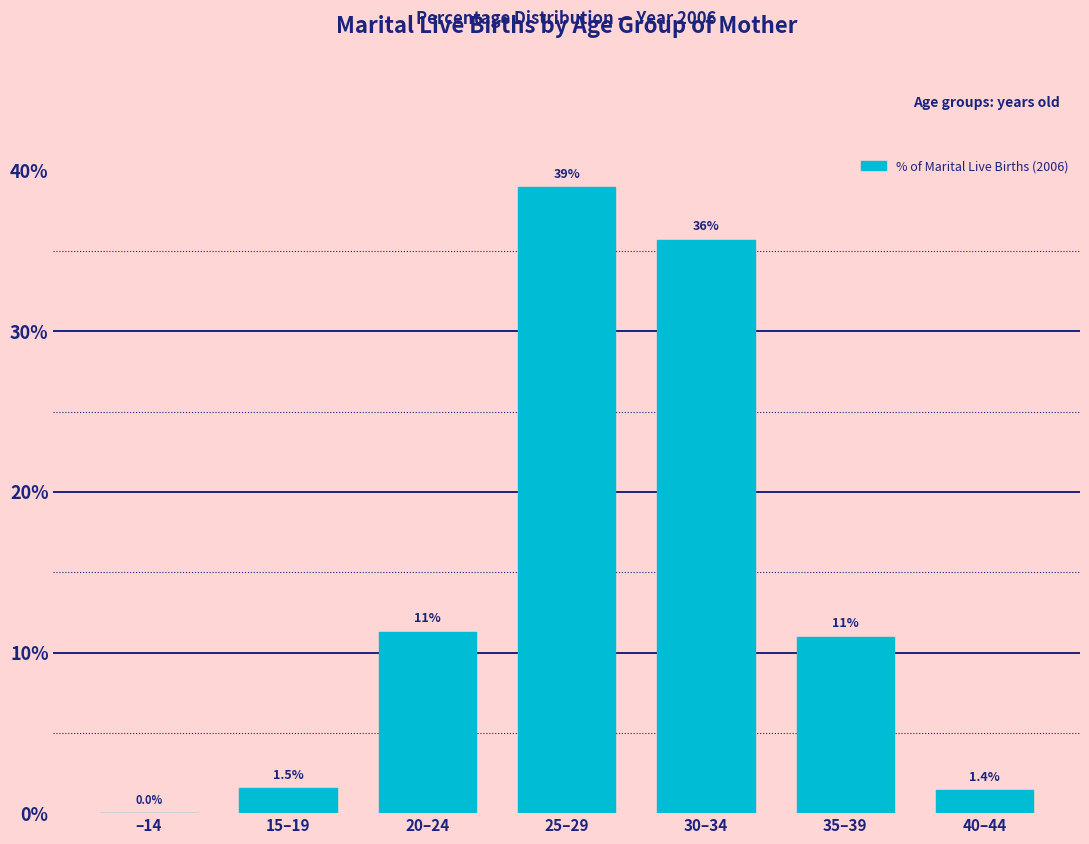

Reading left to right, extract all data points from this chart.

–14=0.0	15–19=1.5	20–24=11.3	25–29=39.0	30–34=35.7	35–39=11.0	40–44=1.4